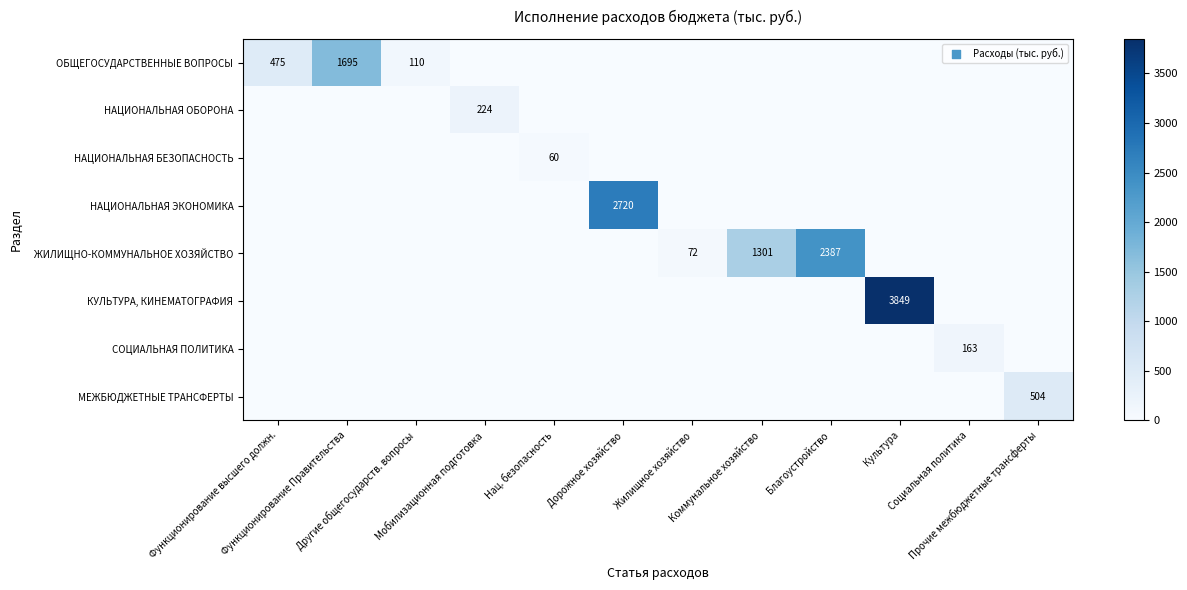

At which label does СОЦИАЛЬНАЯ ПОЛИТИКА reach its peak?

Социальная политика